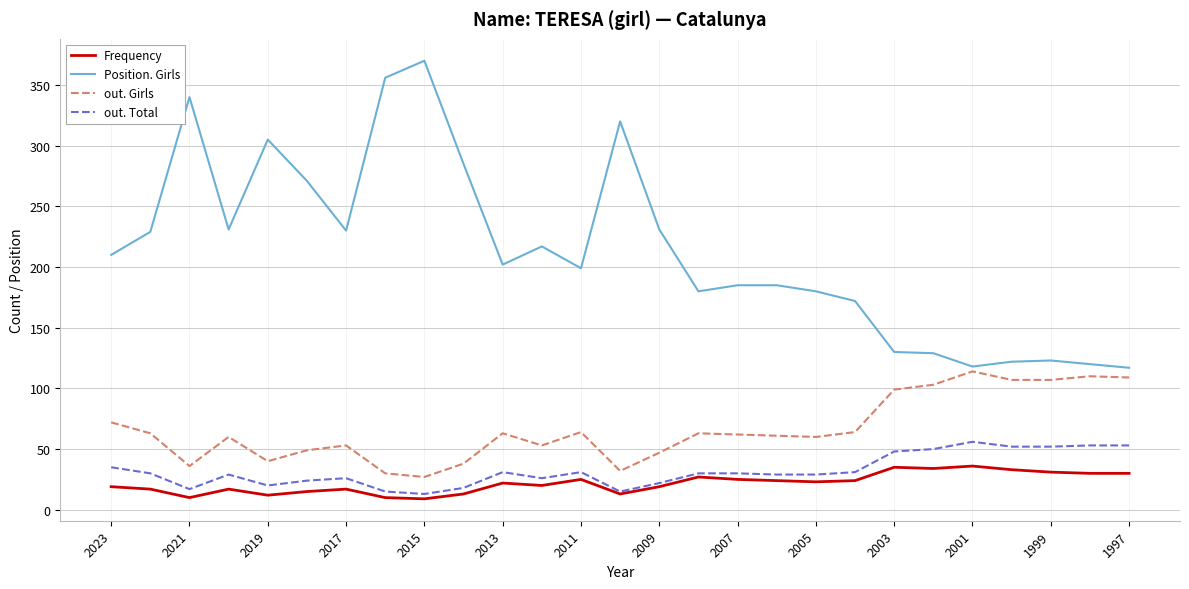

Count the number of data series in this chart.

4